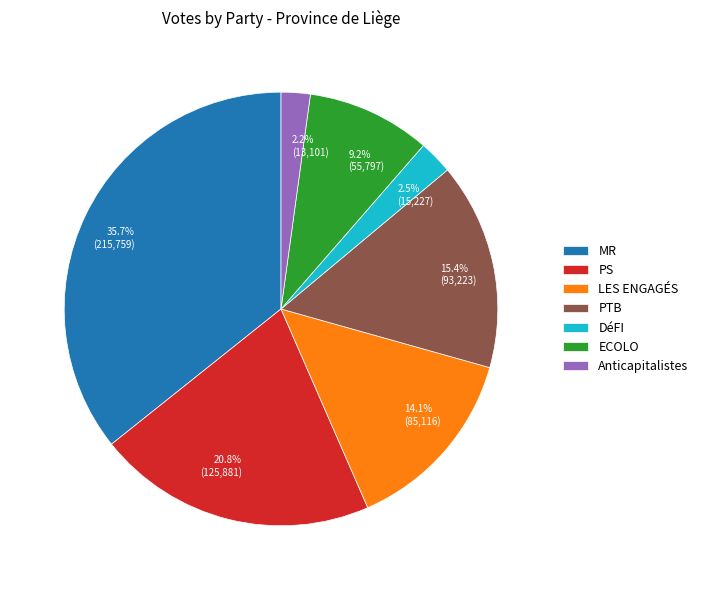

What is the total percentage of PS and LES ENGAGÉS?

34.9%